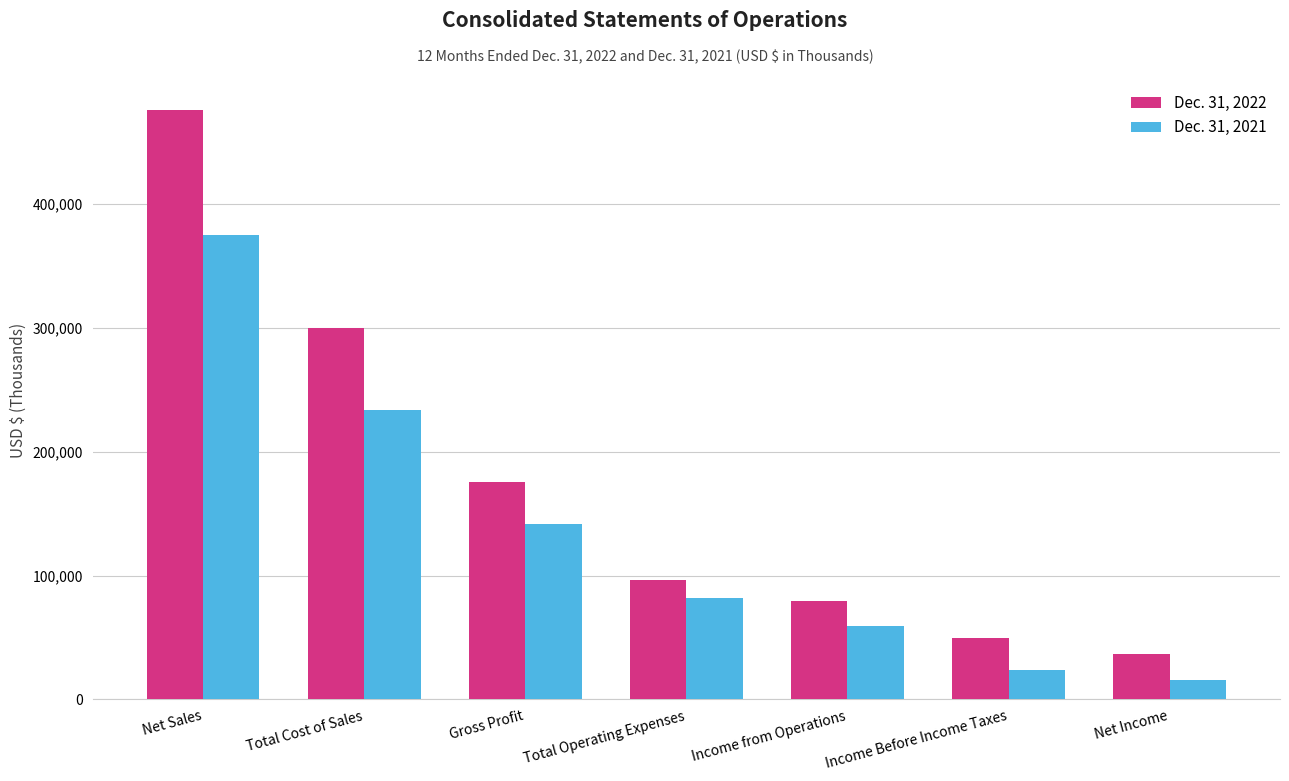

Reading left to right, list all the values displayed in this chart.

Dec. 31, 2022: 475745	299978	175767	96637	79130	49147	36540
Dec. 31, 2021: 375119	233693	141426	81962	59464	23822	15941